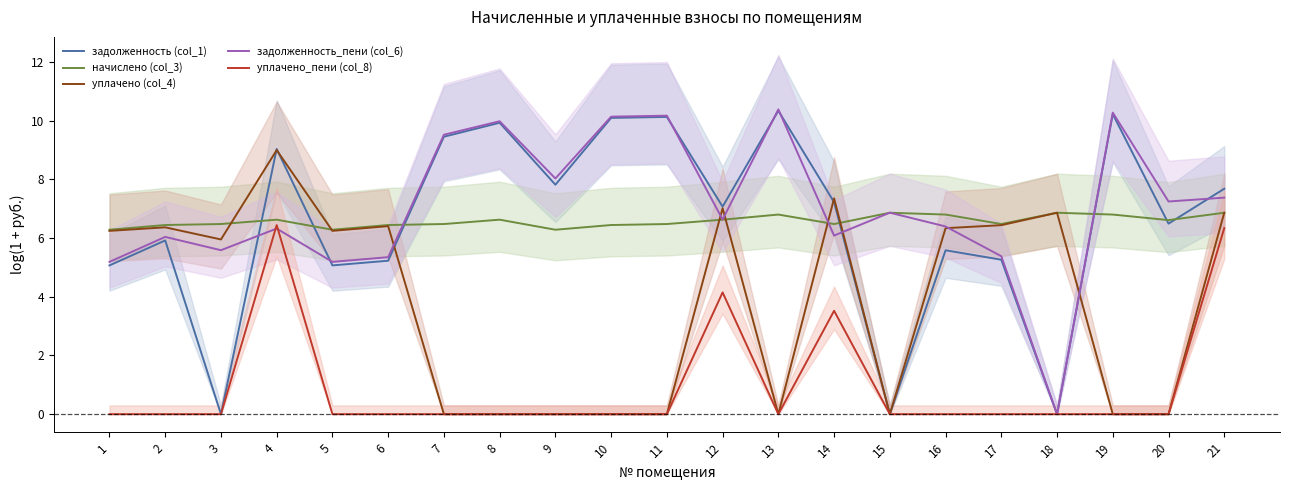

How many interior local valleys does the уплачено (col_4) series have?

4